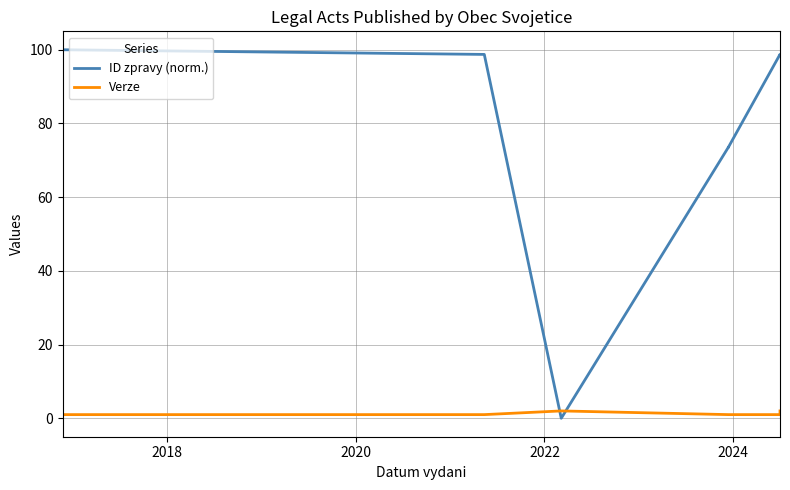

After their last crossing, which series has the higher values: ID zpravy (norm.) or Verze?

ID zpravy (norm.)